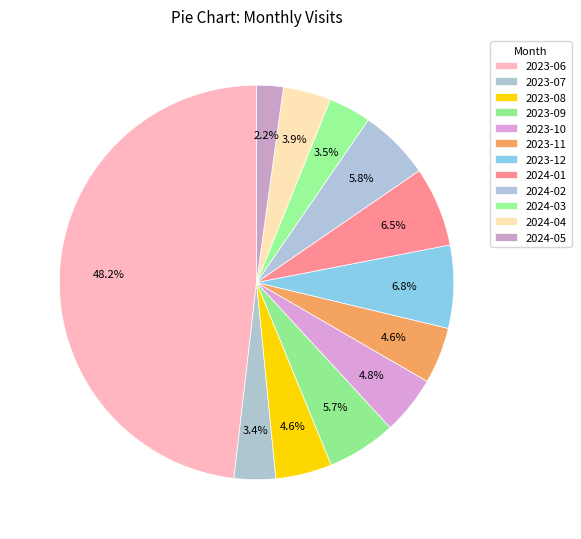

Rank the categories by value from lowest to highest.

2024-05, 2023-07, 2024-03, 2024-04, 2023-08, 2023-11, 2023-10, 2023-09, 2024-02, 2024-01, 2023-12, 2023-06